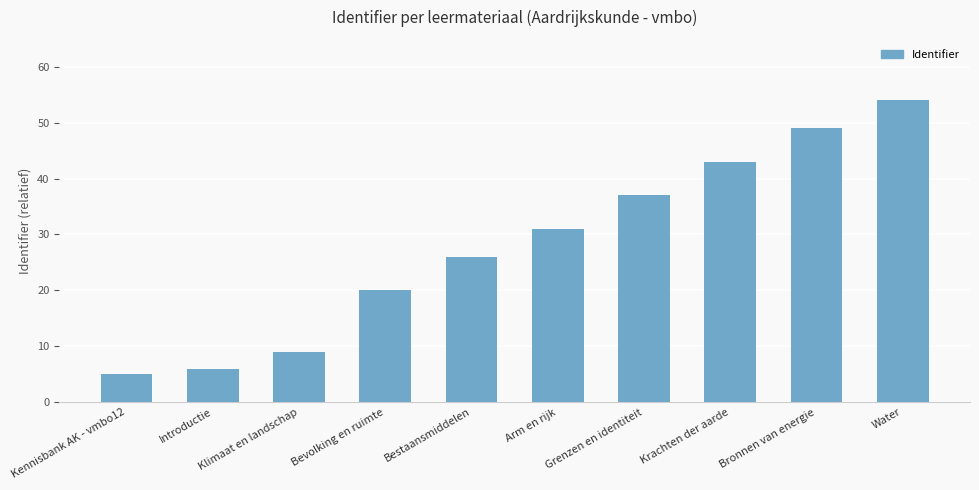

Reading left to right, what are all the values shown in this chart?

5	6	9	20	26	31	37	43	49	54